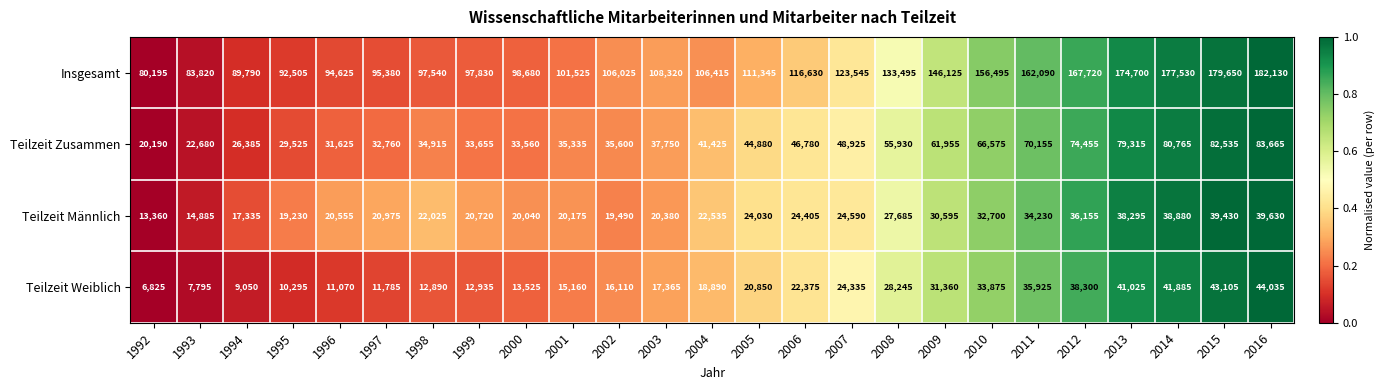

Which series changed the most between 2002 and 2014?

Insgesamt